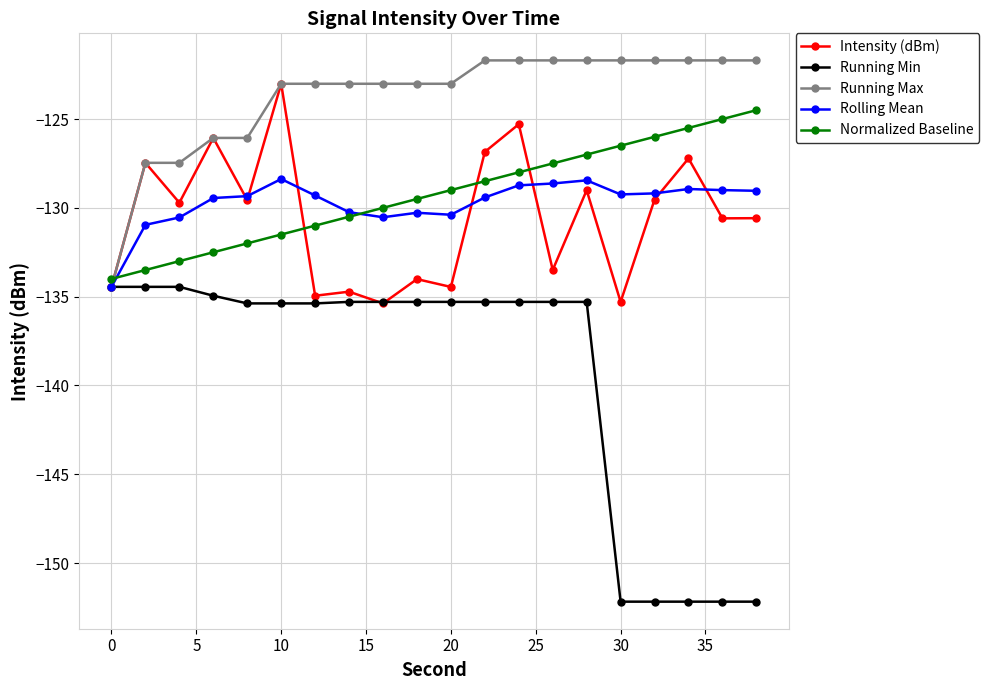

What is the highest value of the Running Min series?

-134.4